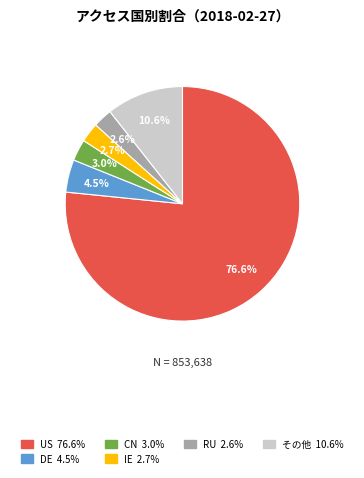

Does any single category account for the majority?

Yes